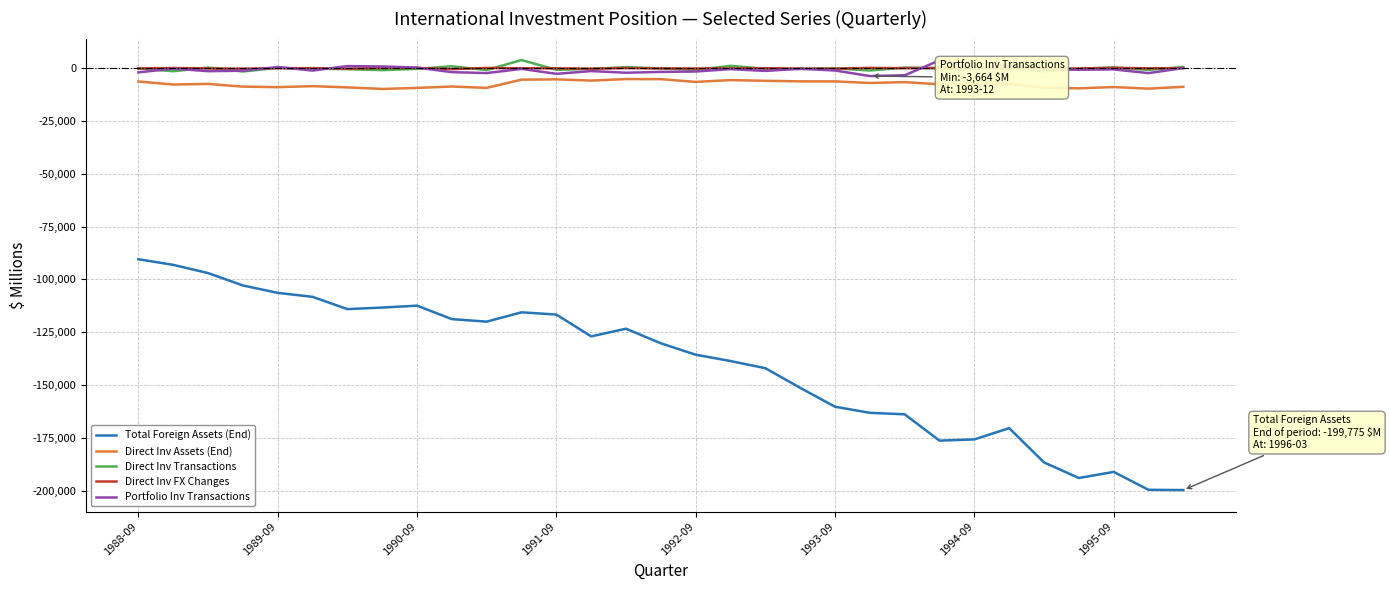

True or false: Direct Inv Assets (End) and Direct Inv FX Changes intersect in this chart.

False